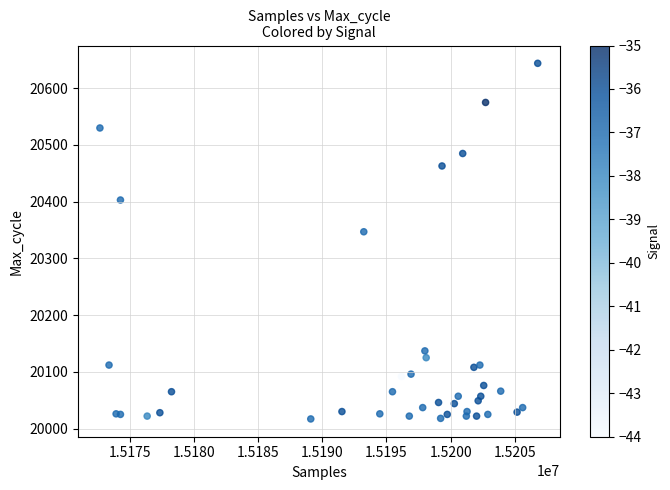

What Y value in the scatter plot is closest to 20330?

20347